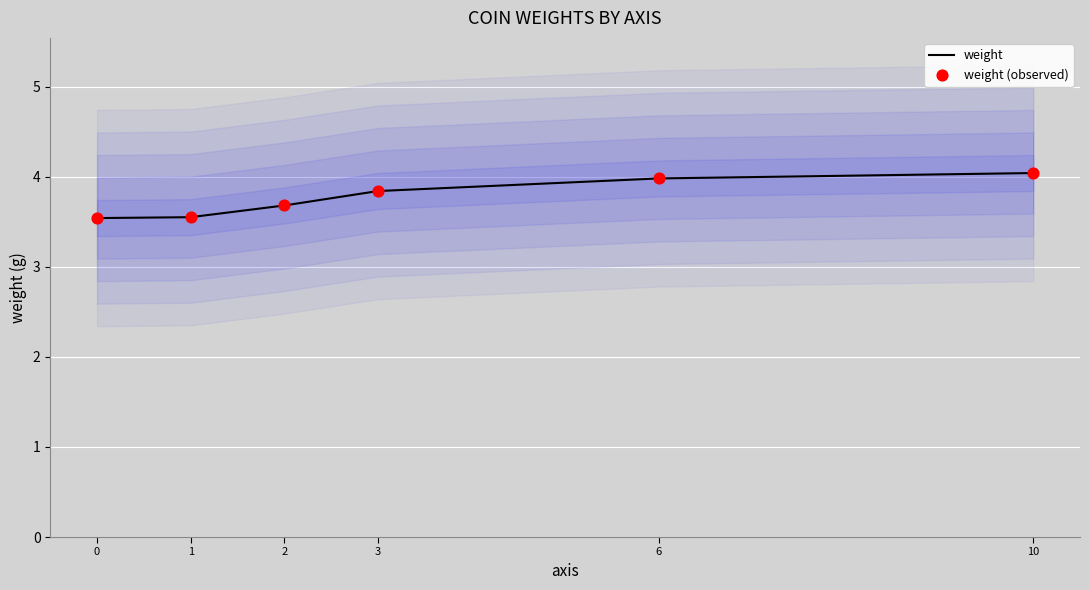

Which series has the largest total across all categories?

weight